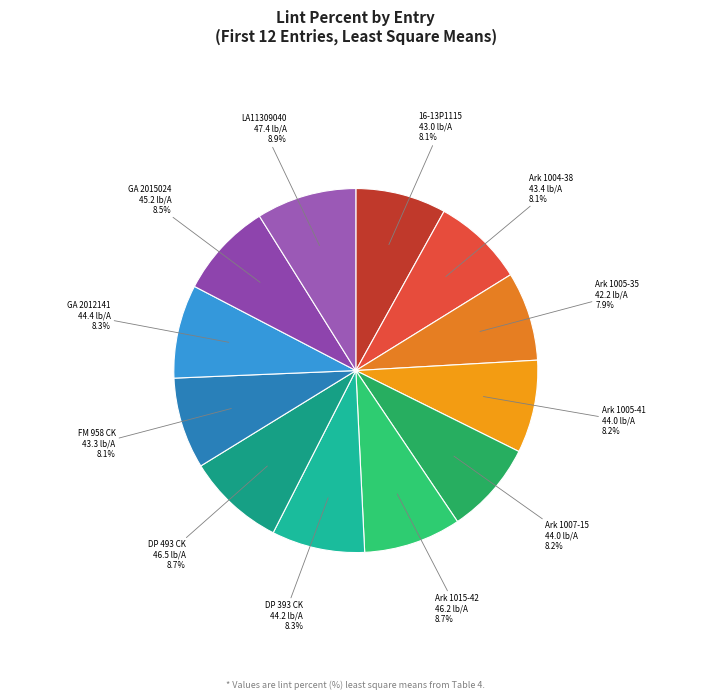

To the nearest percent, what is the difference between the largest and smallest slice percentages?

1%